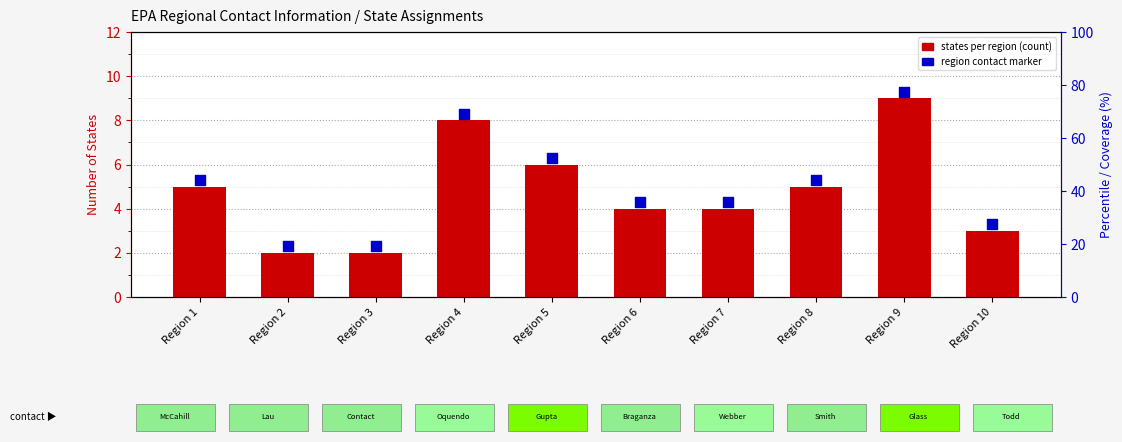

At which category is the sum across all series the highest?

Region 9